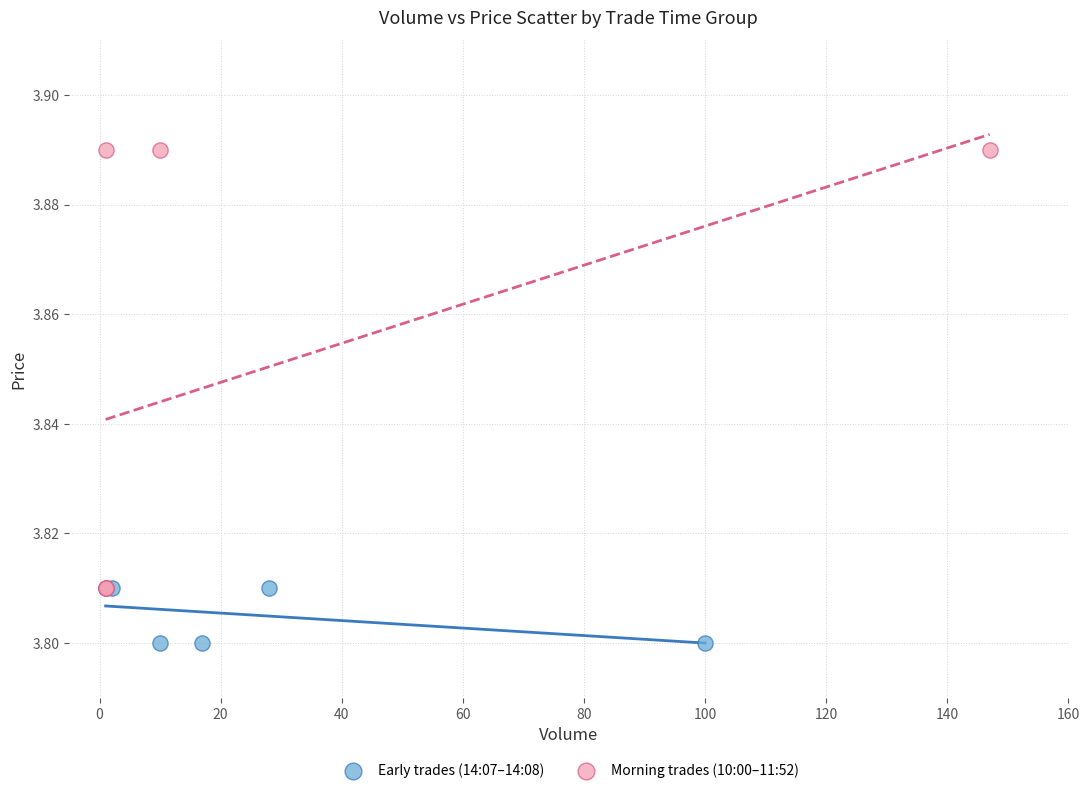

What are all the series names shown in the legend?

Early trades (14:07–14:08), Morning trades (10:00–11:52)